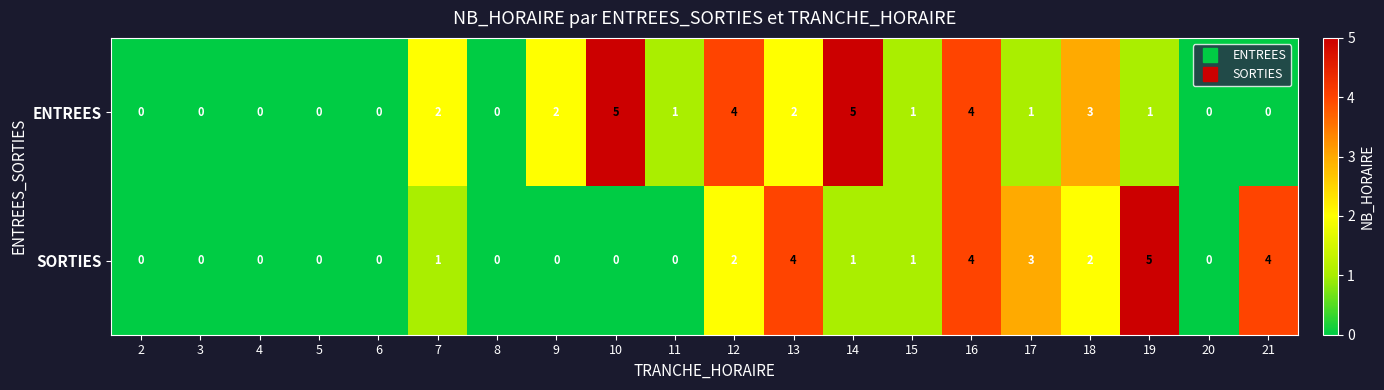

What is the highest value of the ENTREES series?

5